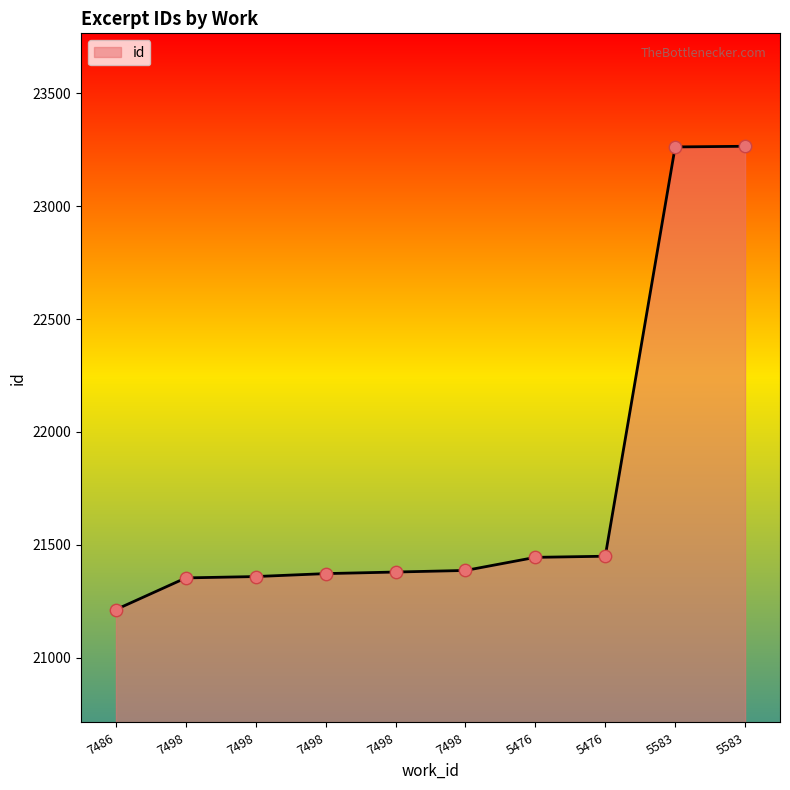

How many lines are shown in the chart?

1